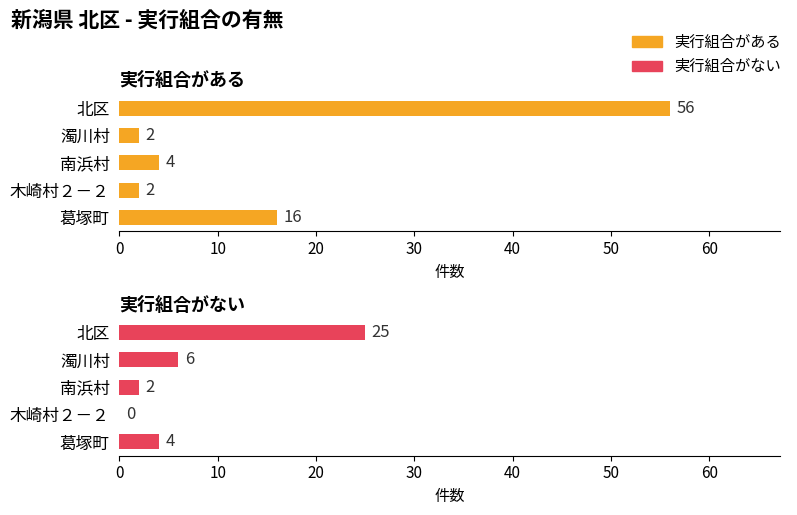

How many data points in 実行組合がない are less than 4?

2